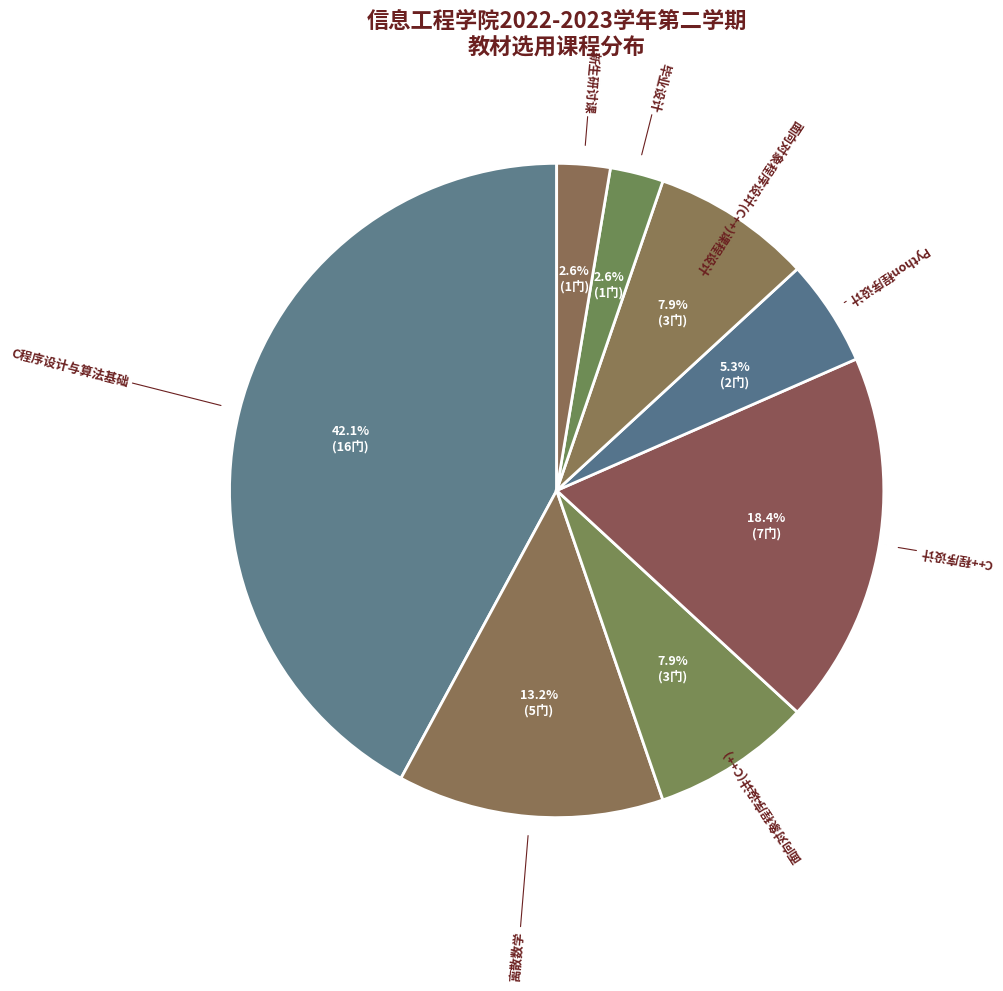

Count the number of slices in the pie.

8